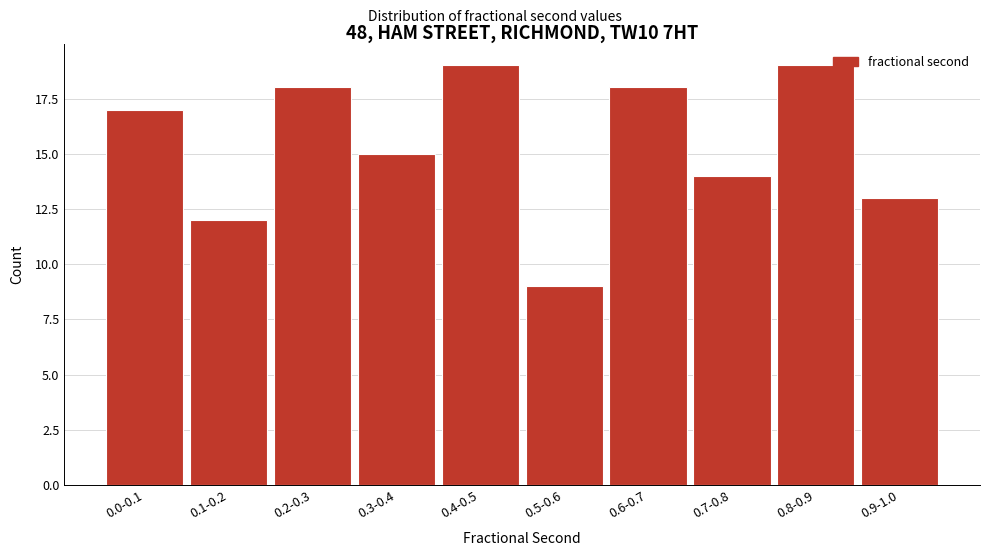

Reading left to right, what are all the values shown in this chart?

17	12	18	15	19	9	18	14	19	13